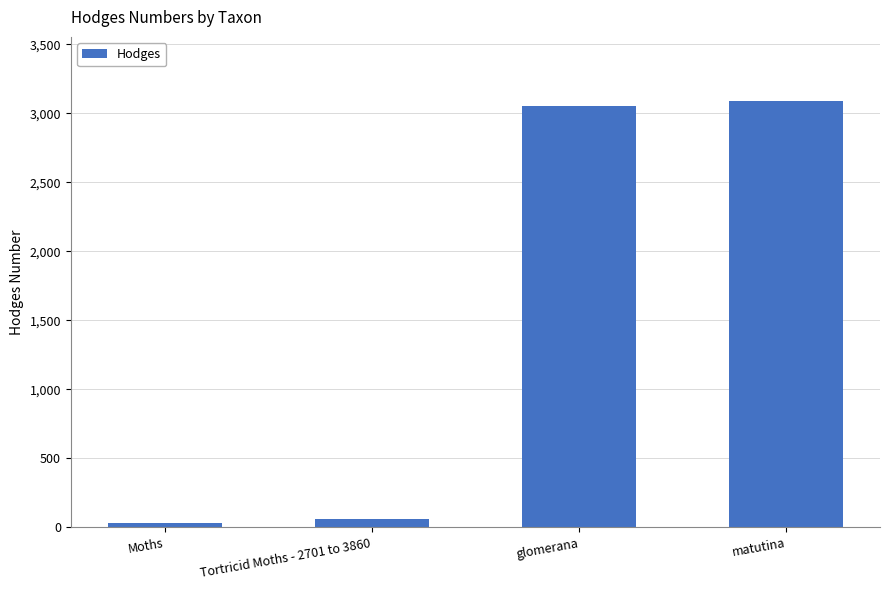

Which category has the lowest value across all series?

Moths